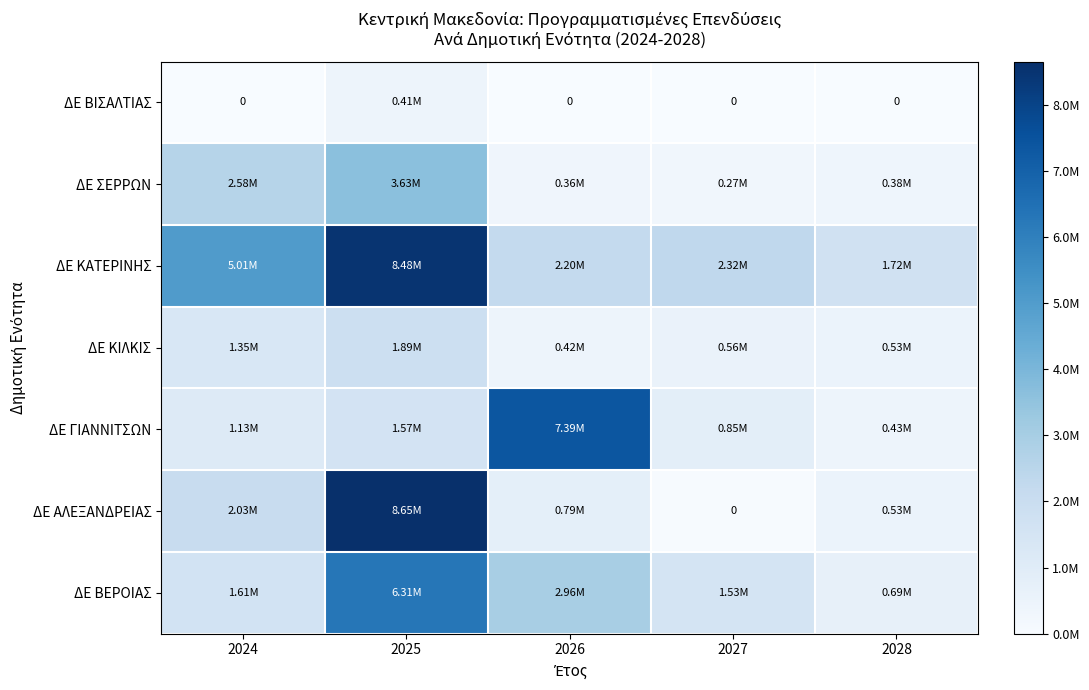

What is the average value of the ΔΕ ΓΙΑΝΝΙΤΣΩΝ series?

2273956.2